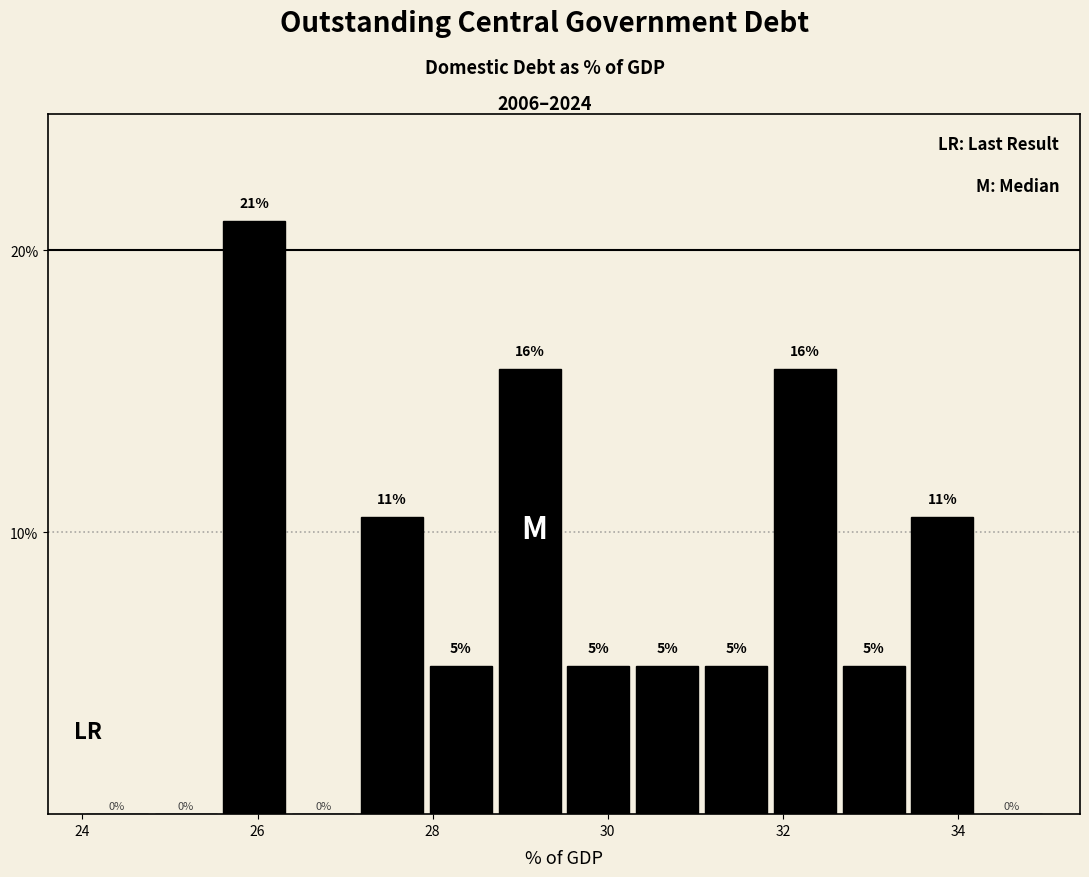

Read against the x-axis, roughly where is the centre of the tallest bar?

26.0